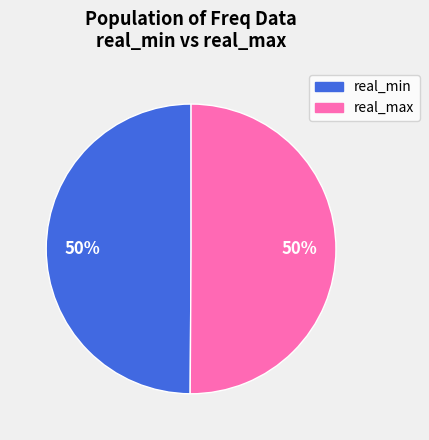

Approximately how many times larger is the value at real_max compared to real_min?

1.0